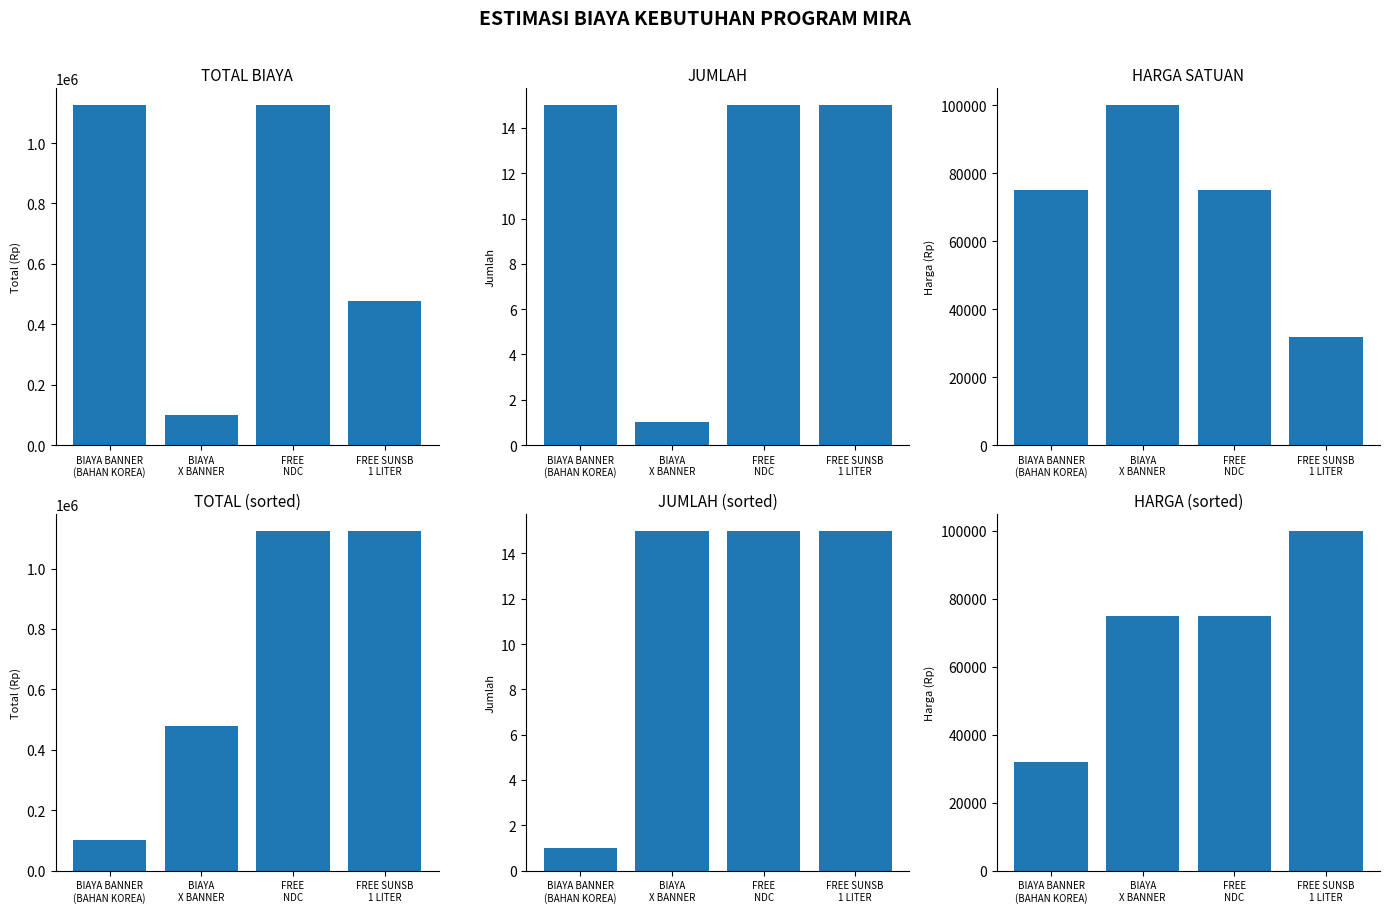

Rank the series at FREE SUNSB
1 LITER from lowest to highest value.

JUMLAH, JUMLAH (sorted), HARGA SATUAN, HARGA (sorted), TOTAL BIAYA, TOTAL (sorted)